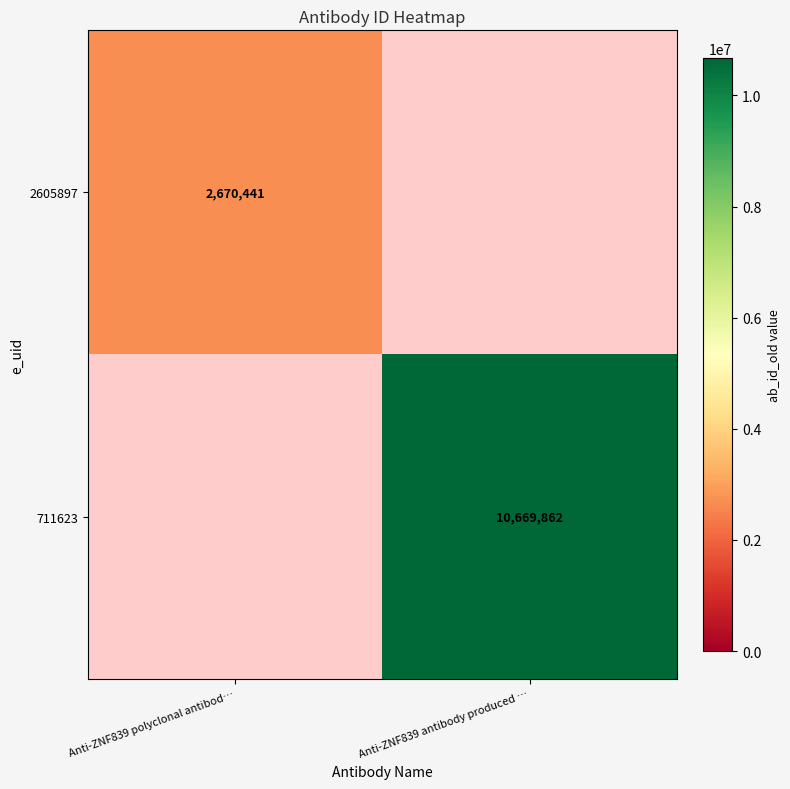

The 2605897 series shows 4399212 at Anti-ZNF839 polyclonal antibod…. True or false?

False